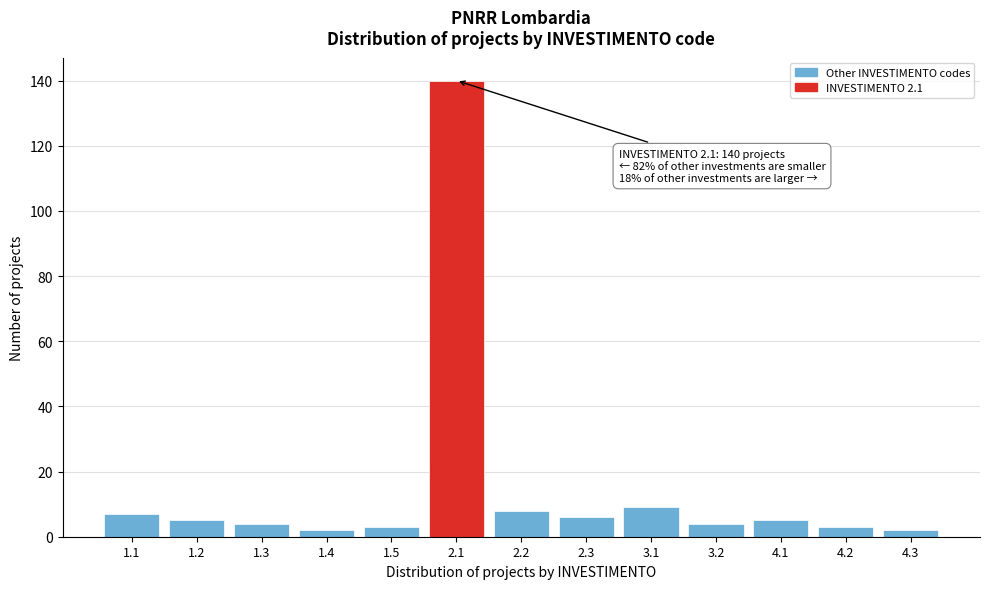

Reading left to right, list all the values displayed in this chart.

1.1=7	1.2=5	1.3=4	1.4=2	1.5=3	2.1=140	2.2=8	2.3=6	3.1=9	3.2=4	4.1=5	4.2=3	4.3=2